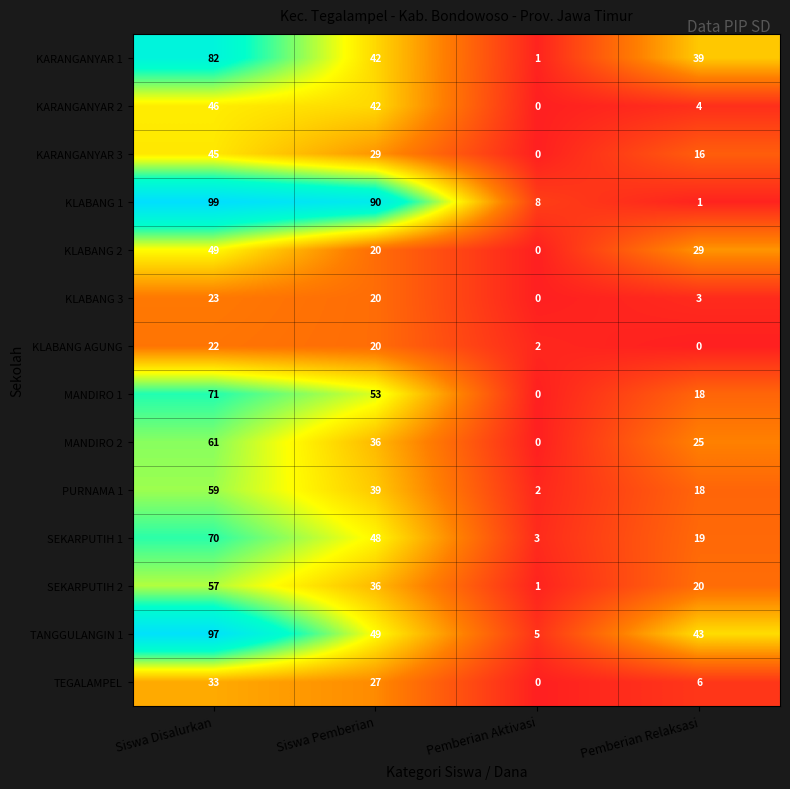

Which category has the lowest value in the KARANGANYAR 3 series?

Pemberian Aktivasi